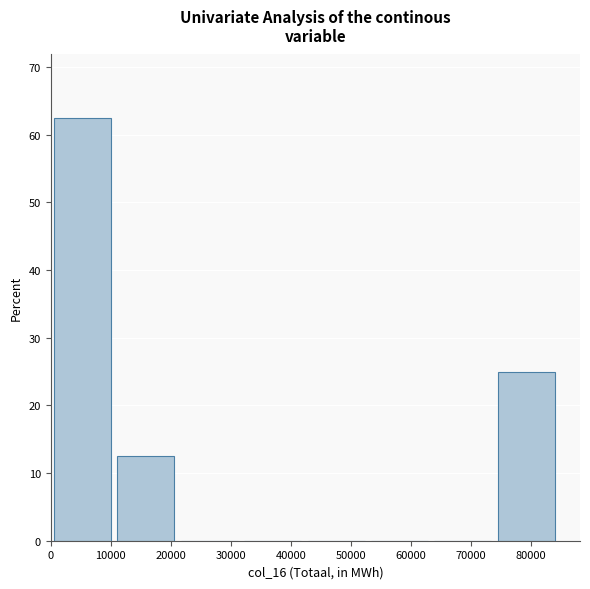

Reading left to right, list every bar in this chart as the range it spans on the x-axis followed by its height. Neither the bar edges nor the heights are printed on the chart, so give them approximately, as read against the axes.

1000 to 11000: 63
11000 to 22000: 13
22000 to 32000: 0
32000 to 43000: 0
43000 to 53000: 0
53000 to 64000: 0
64000 to 74000: 0
74000 to 85000: 25